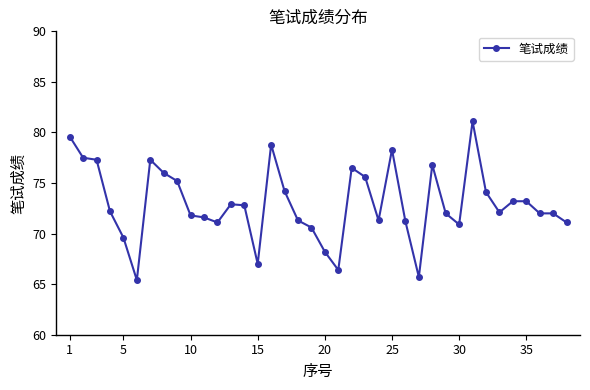

What is the sum of all values?

2773.9